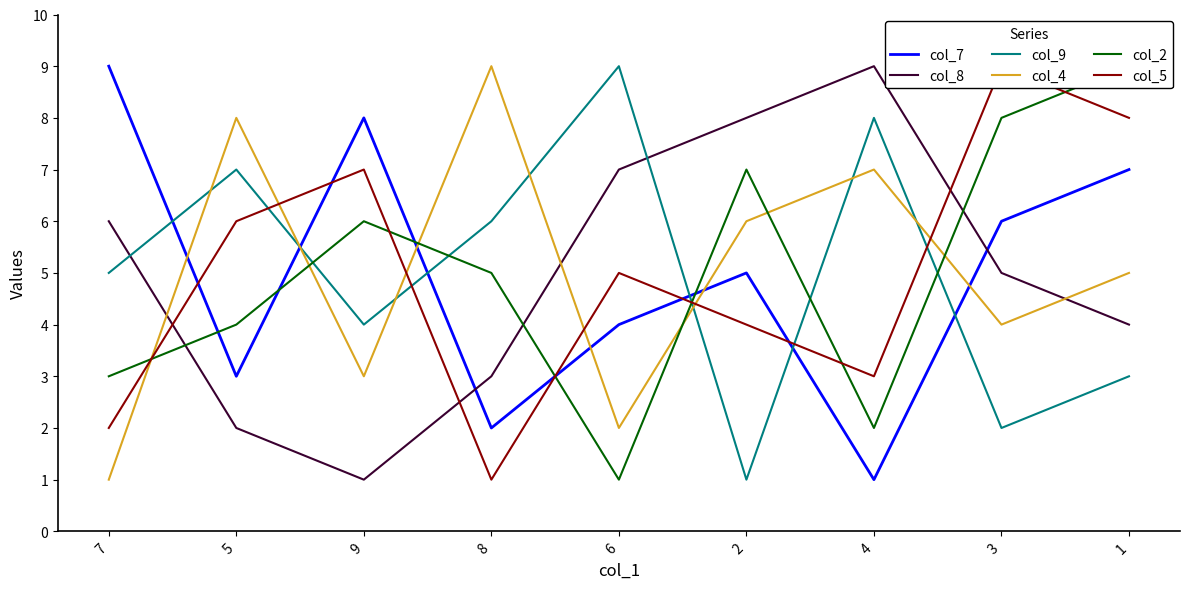

What is the spread (max minus min) of values at 3?

7